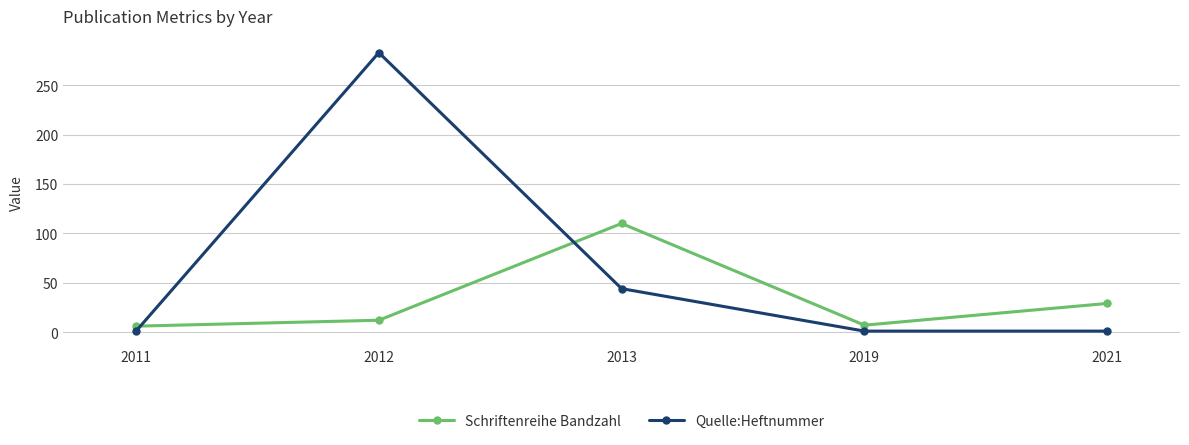

Where is the first local minimum for Schriftenreihe Bandzahl?

2019